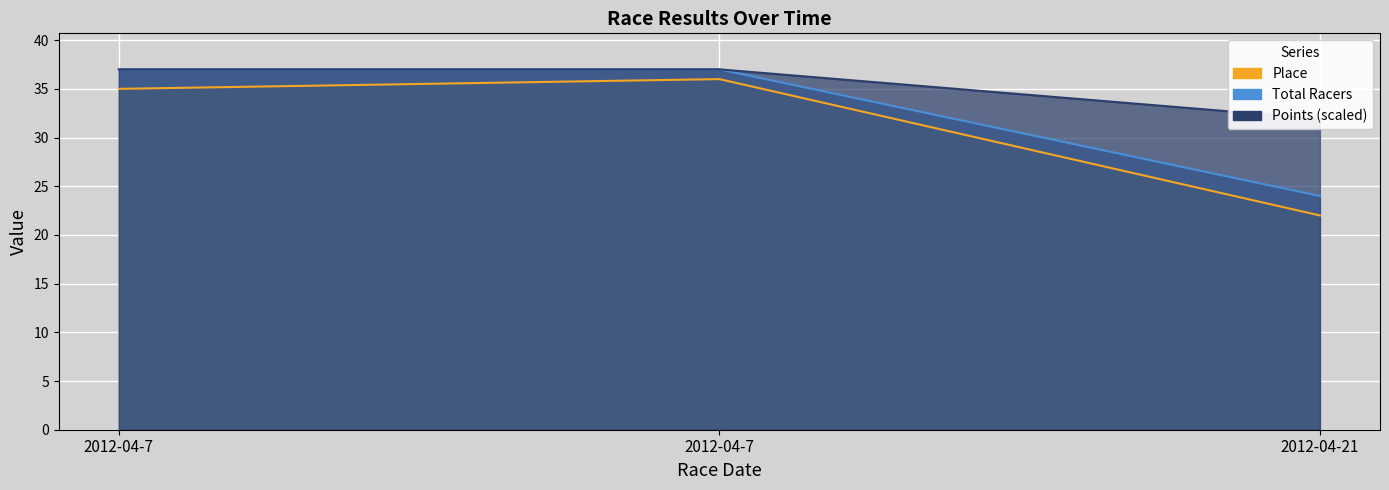

What is the spread (max minus min) of values at 2012-04-21?

9.9